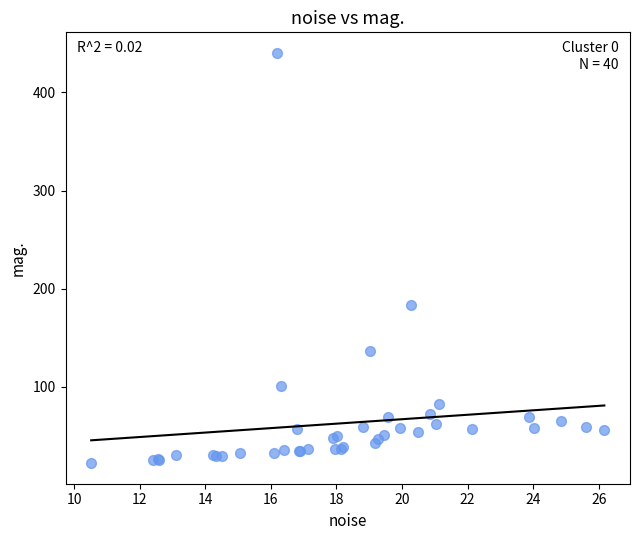

What Y value in the scatter plot is closest to 231?

183.4